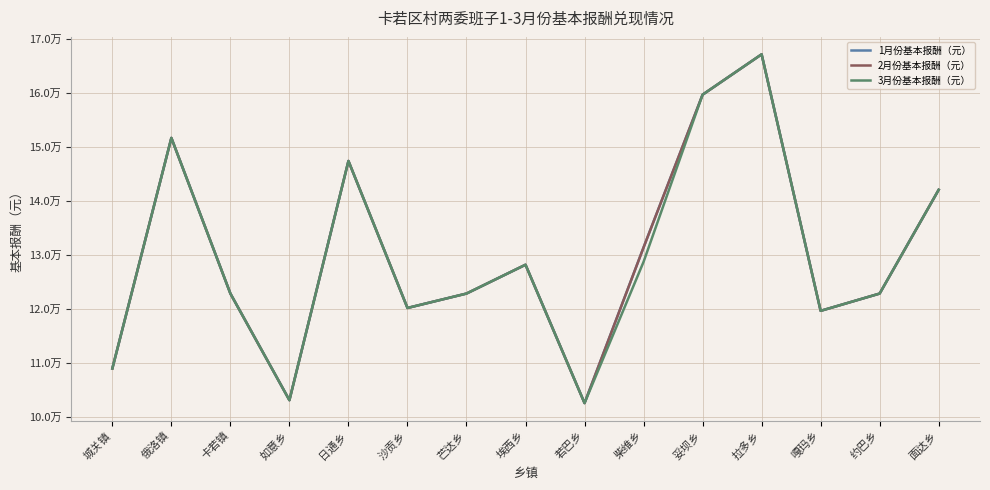

Does the chart have visible grid lines?

Yes